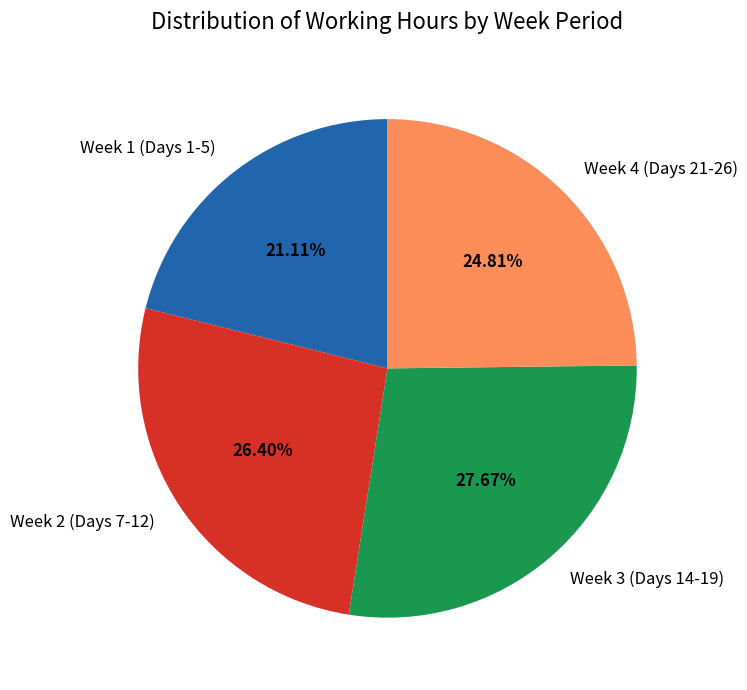

How many slices are in this pie chart?

4